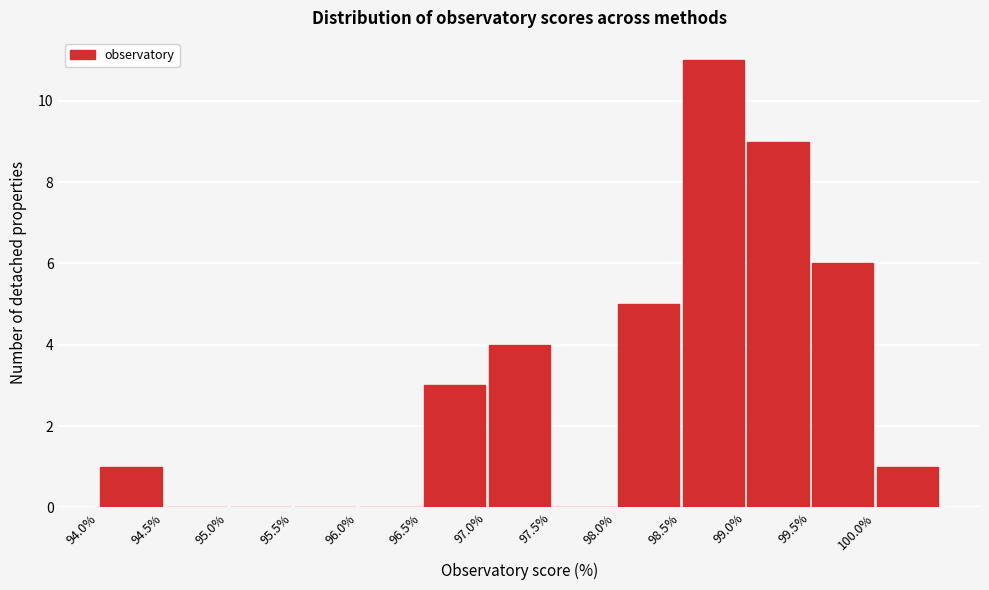

Reading left to right, list every bar in this chart as the range it spans on the x-axis followed by its height. The values are not printed on the chart, so give them approximately, as read against the axis.

94.0 to 94.5: 1
94.5 to 95.0: 0
95.0 to 95.5: 0
95.5 to 96.0: 0
96.0 to 96.5: 0
96.5 to 97.0: 3
97.0 to 97.5: 4
97.5 to 98.0: 0
98.0 to 98.5: 5
98.5 to 99.0: 11
99.0 to 99.5: 9
99.5 to 100.0: 6
100.0 to 100.5: 1